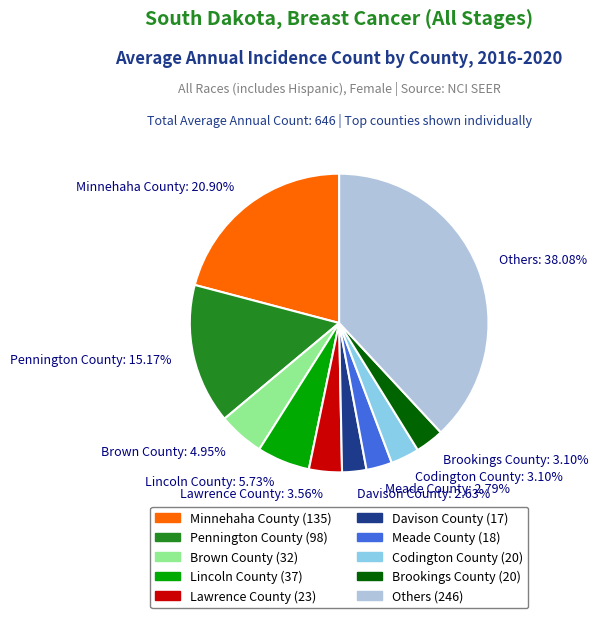

What is the ratio of the value at Others to the value at Brookings County?

12.3